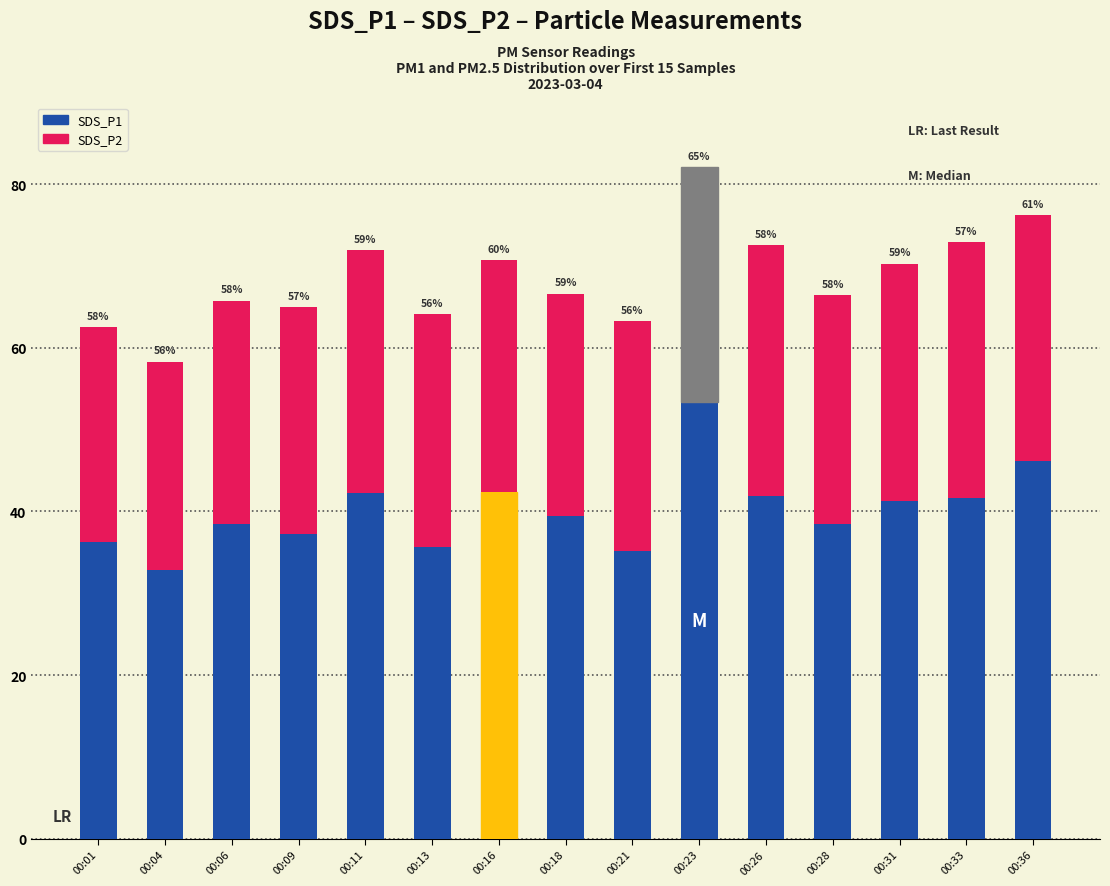

What is the highest value of the SDS_P1 series?

53.4